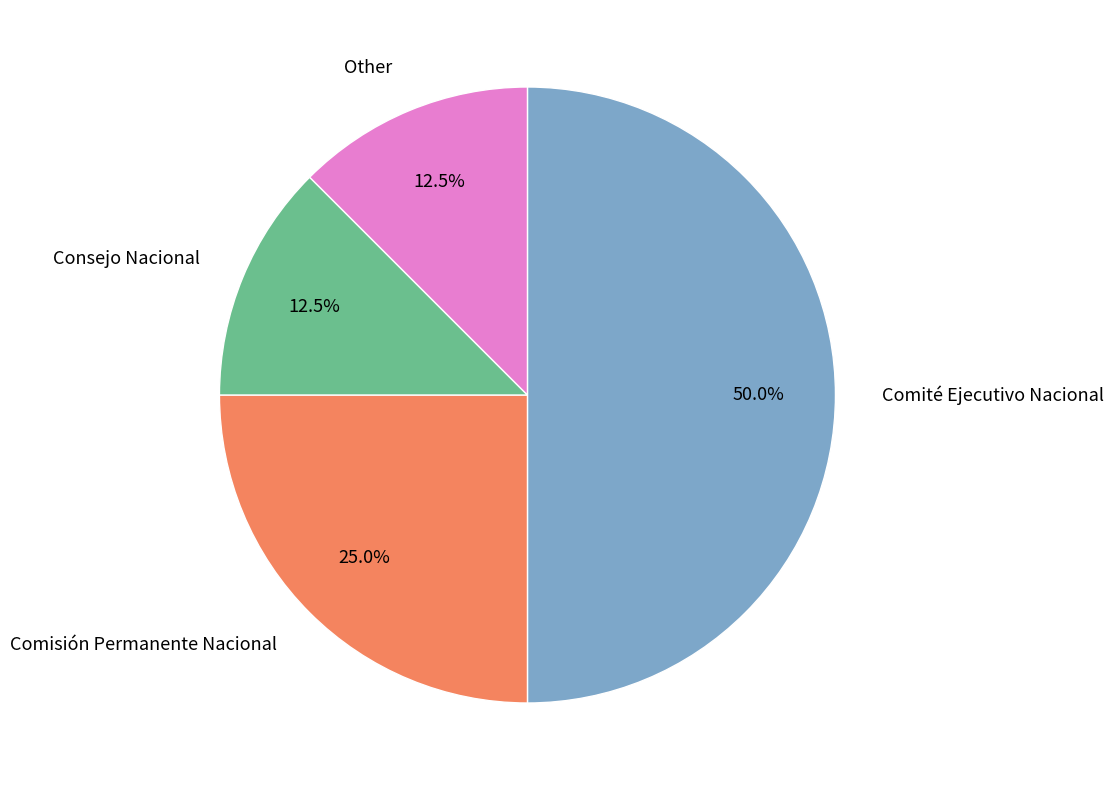

What percentage is NOT represented by Other?

87.5%